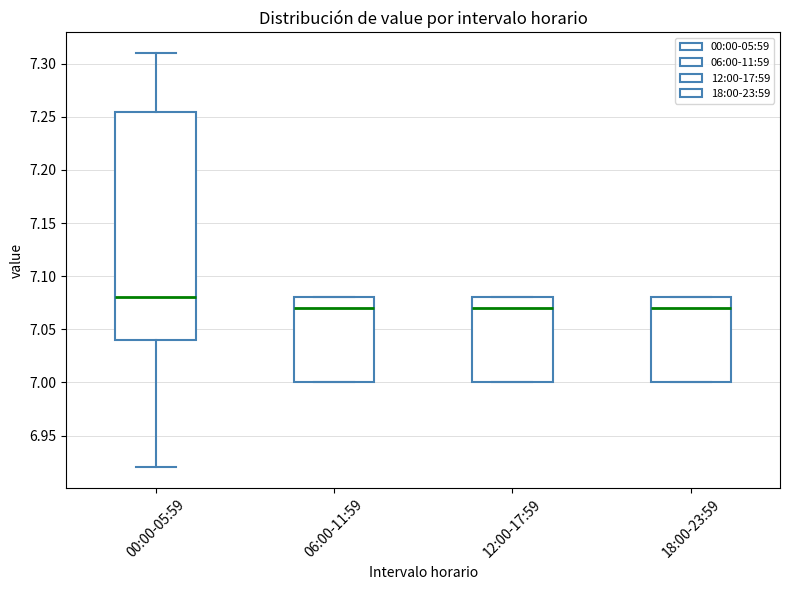

Where is the lower edge of the box for 06:00-11:59 on the y-axis? The values are not printed on the chart, so give them approximately, as read against the axis.

7.000